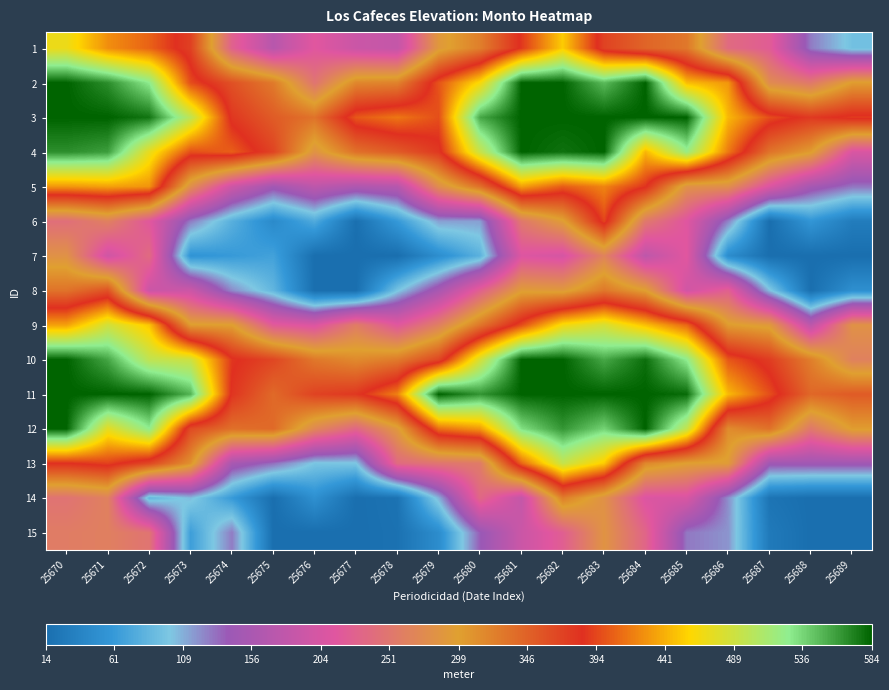

Which label corresponds to the largest value in the chart?

25670